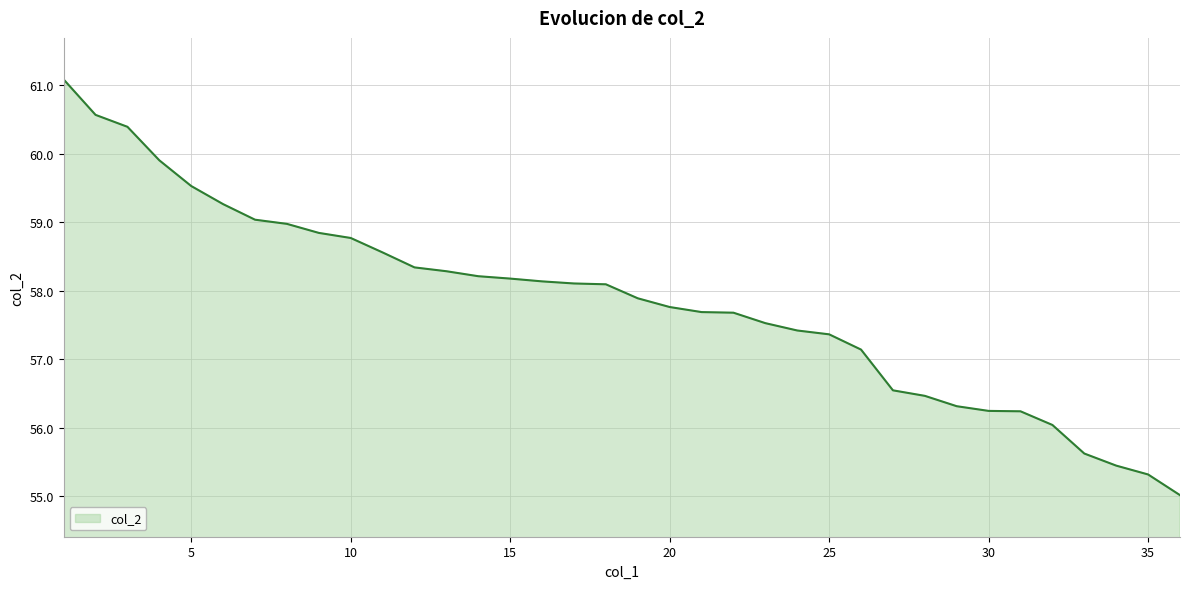

What is the difference between the maximum and minimum values?

6.1